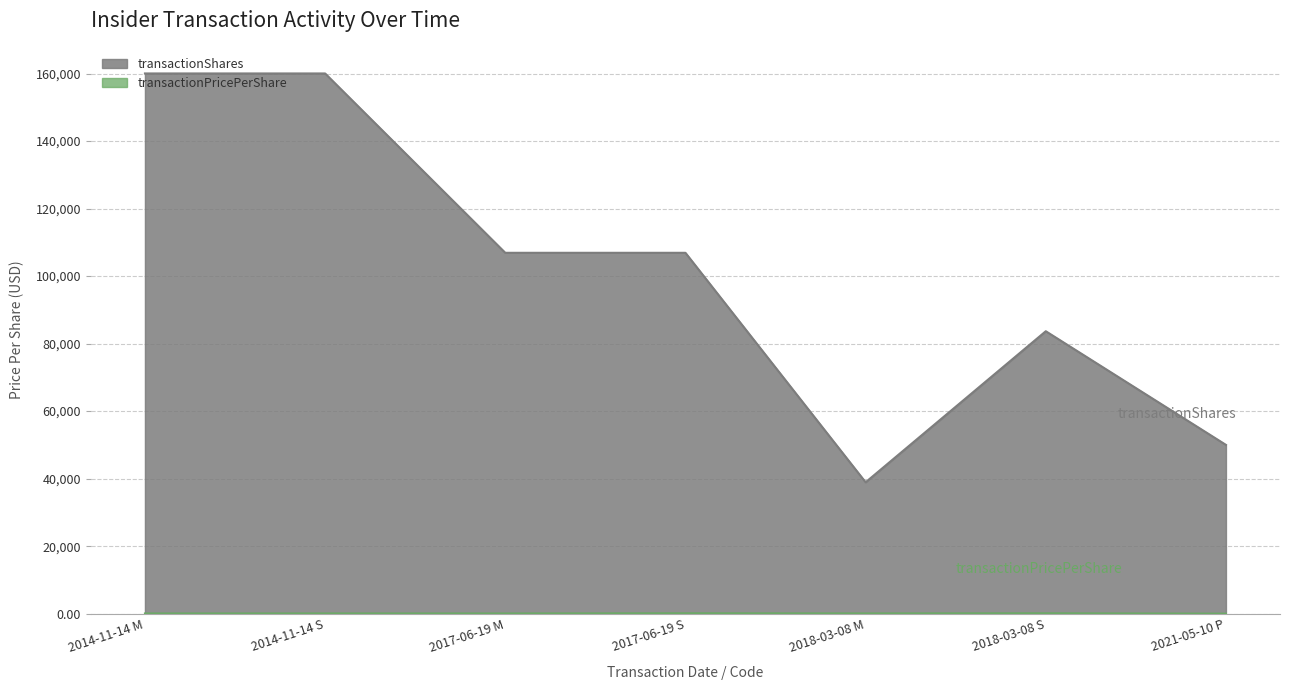

Rank the series by their average value, from highest to lowest.

transactionShares, transactionPricePerShare